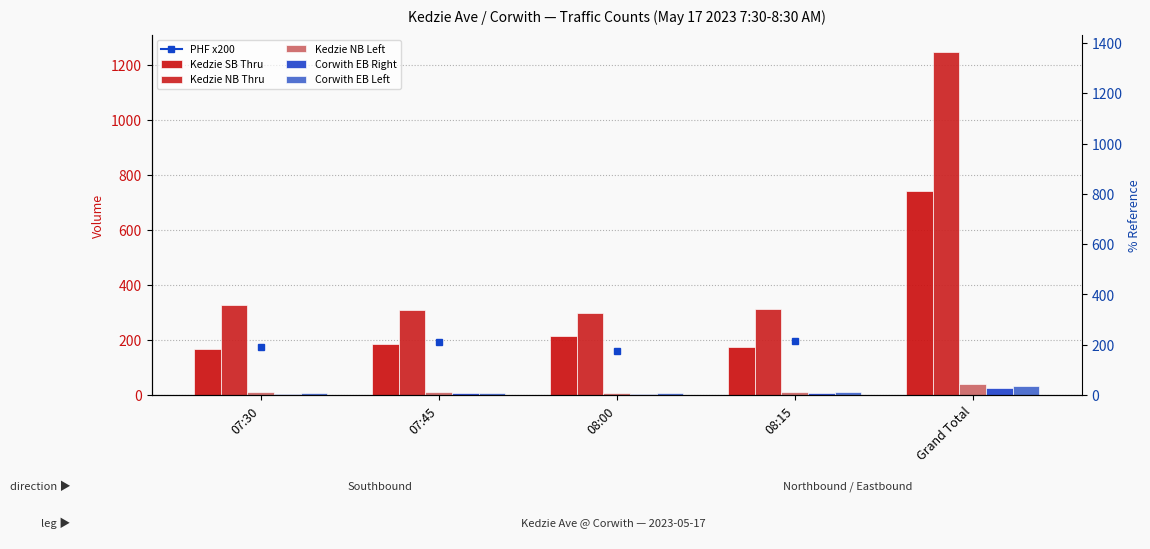

What is the label of the 2nd bar from the left?

07:45